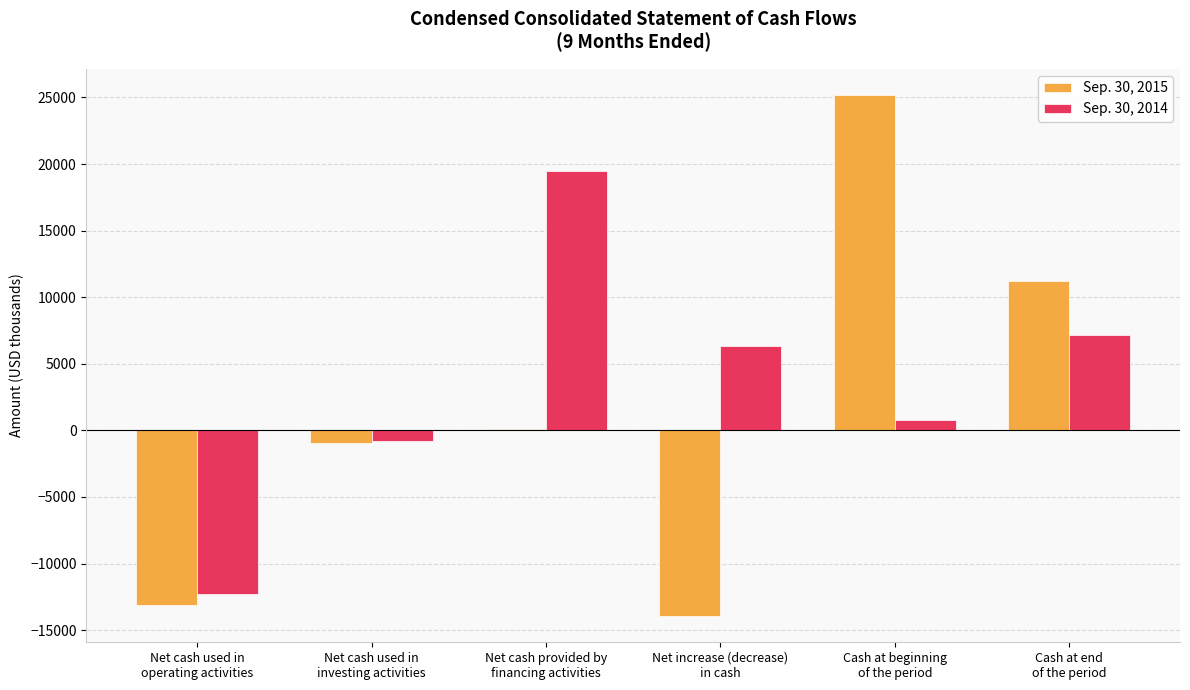

Which series has the largest total across all categories?

Sep. 30, 2014